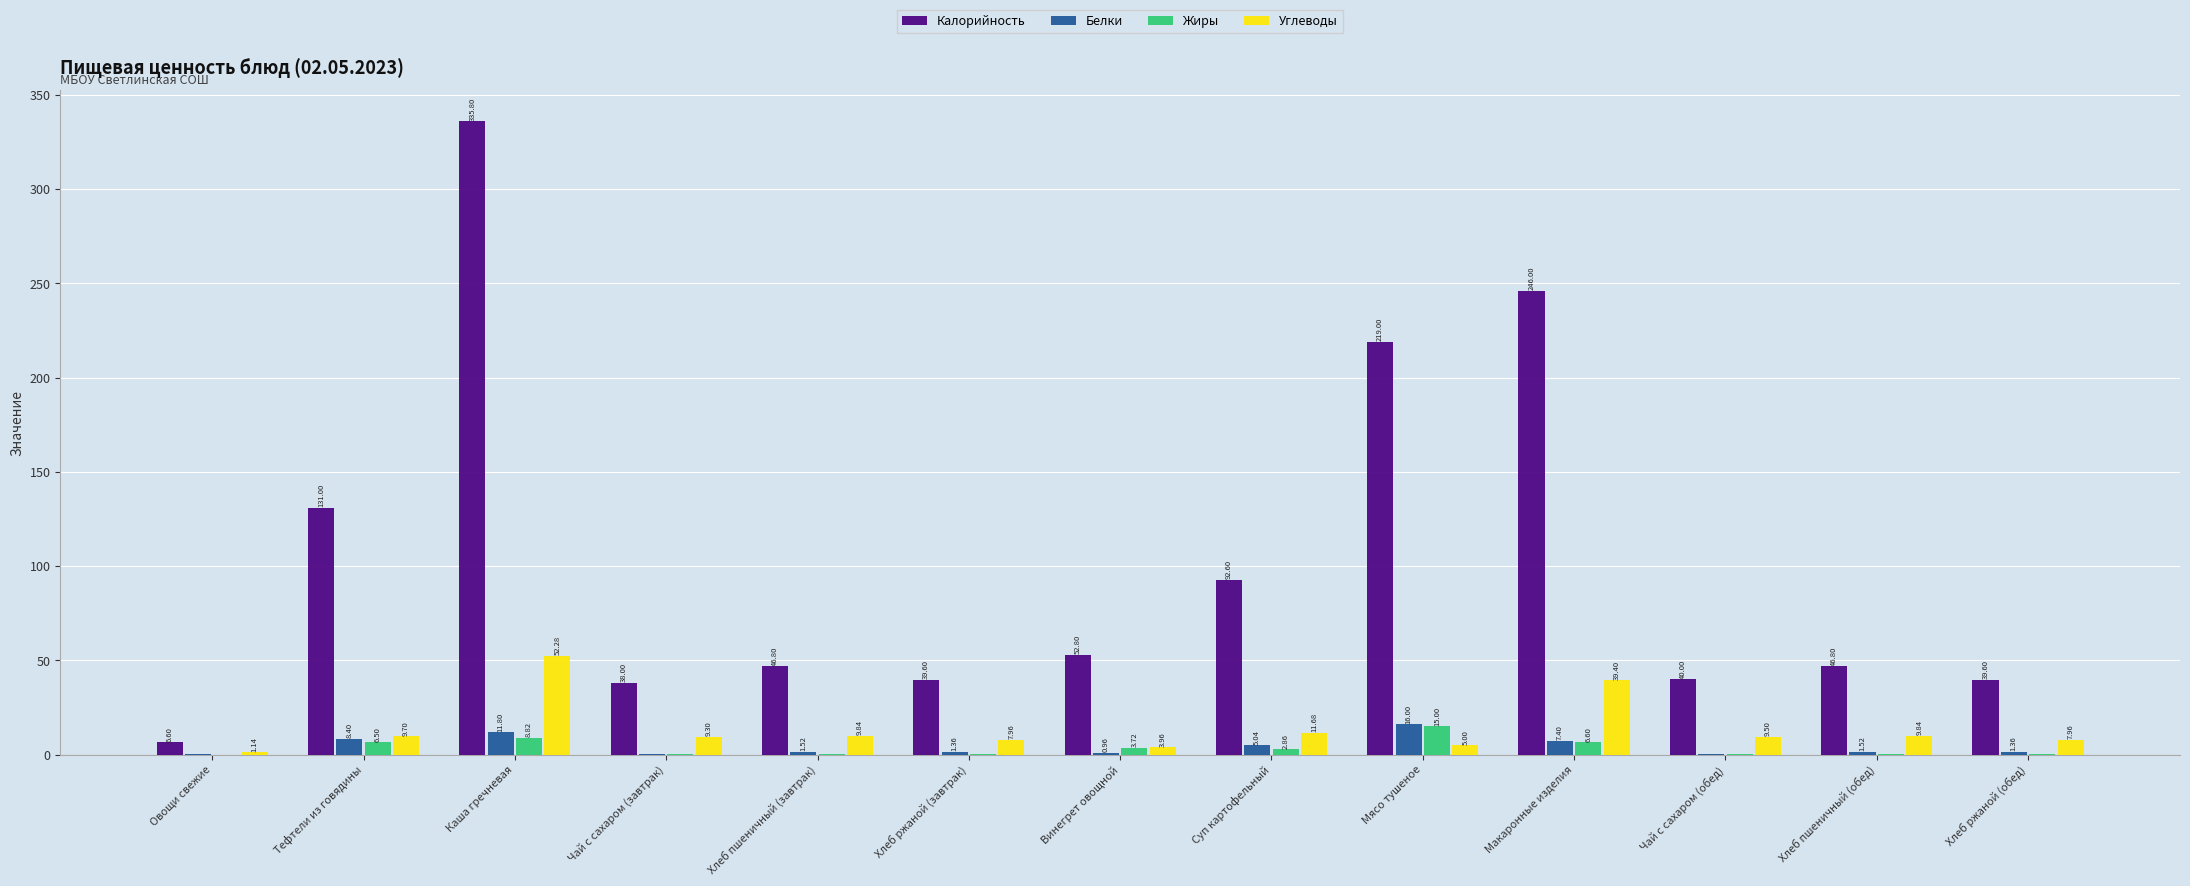

What is the total value across all series at Чай с сахаром (завтрак)?

47.6